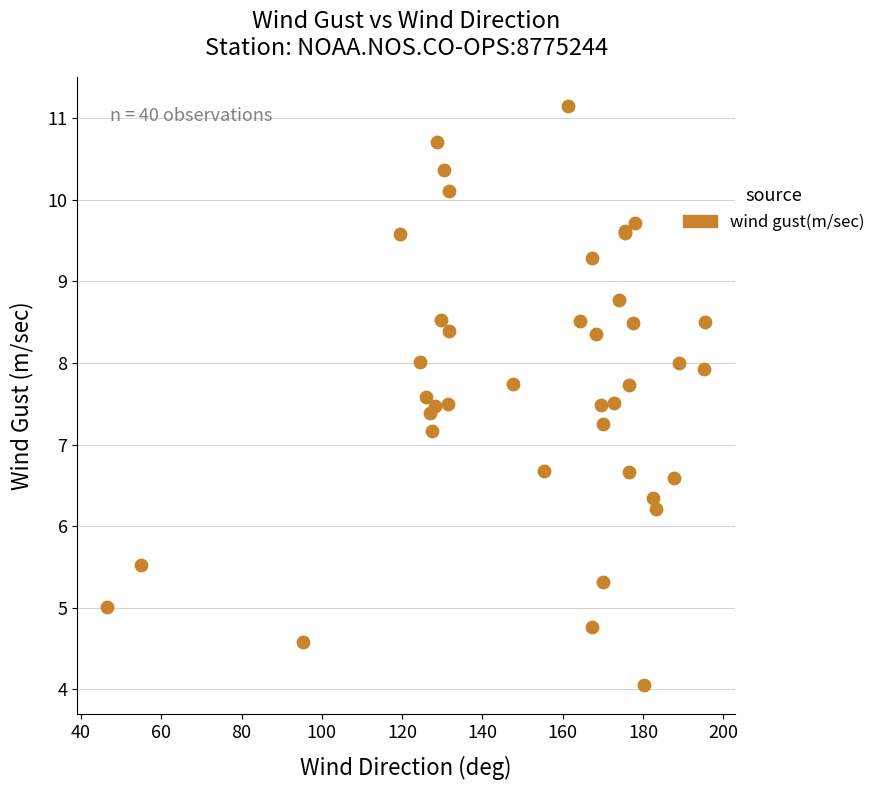

What Y value in the scatter plot is closest to 7?

7.2